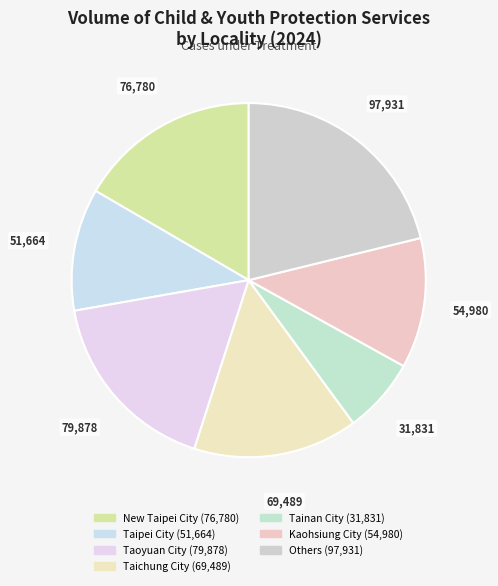

To the nearest percent, what percentage of the pie is New Taipei City?

17%